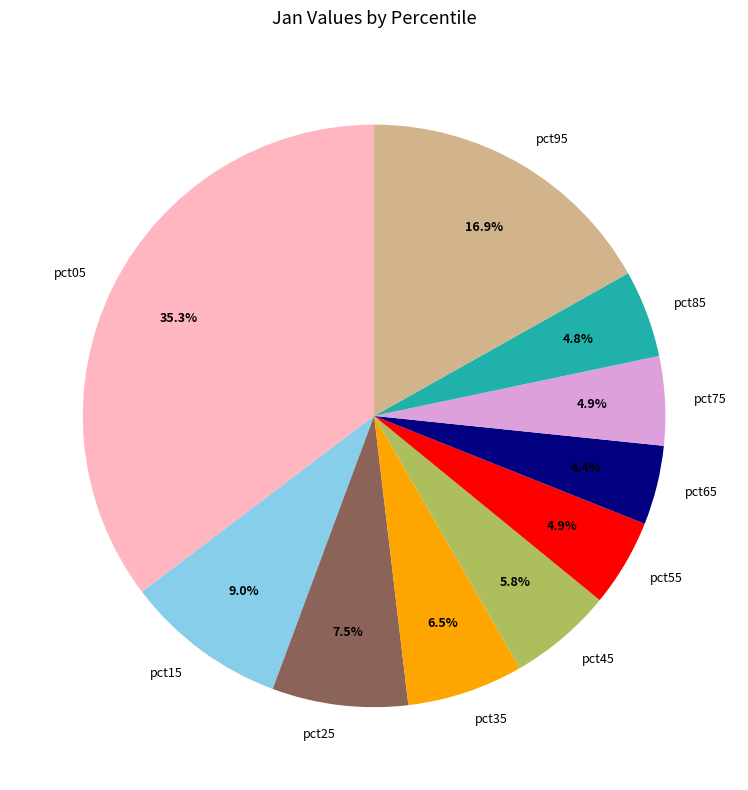

To the nearest percent, what portion does pct55 represent?

5%